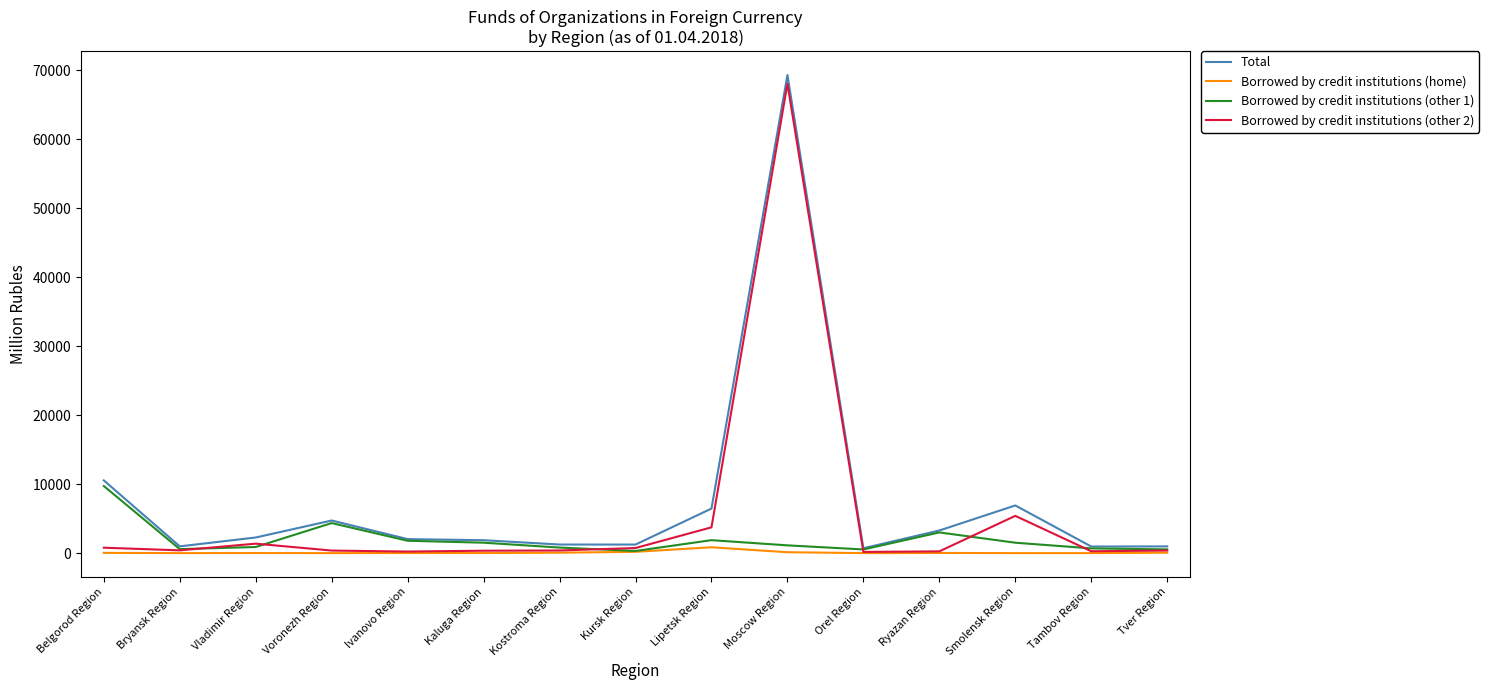

What is the total value across all series at Tver Region?

1947